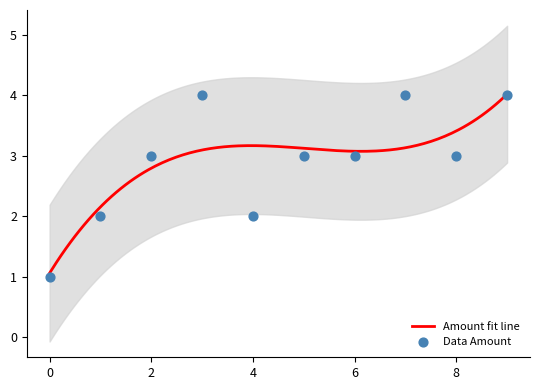

What is the highest value of the Amount fit line series?

4.0